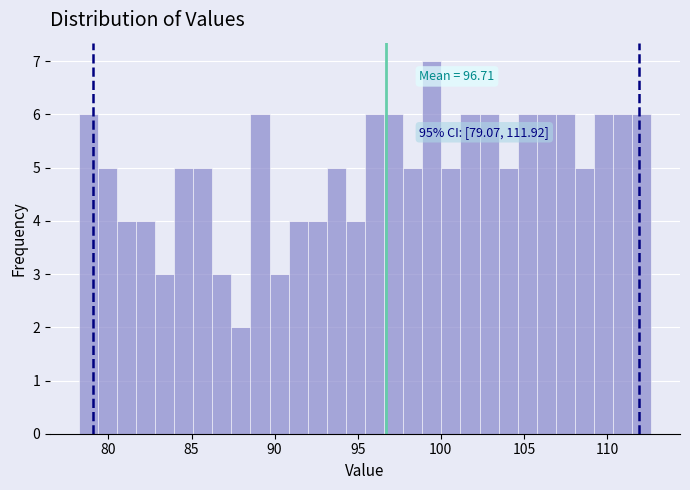

Around what value on the x-axis is the tallest bar? Give the approximate position of its centre, as read against the axis.

99.5